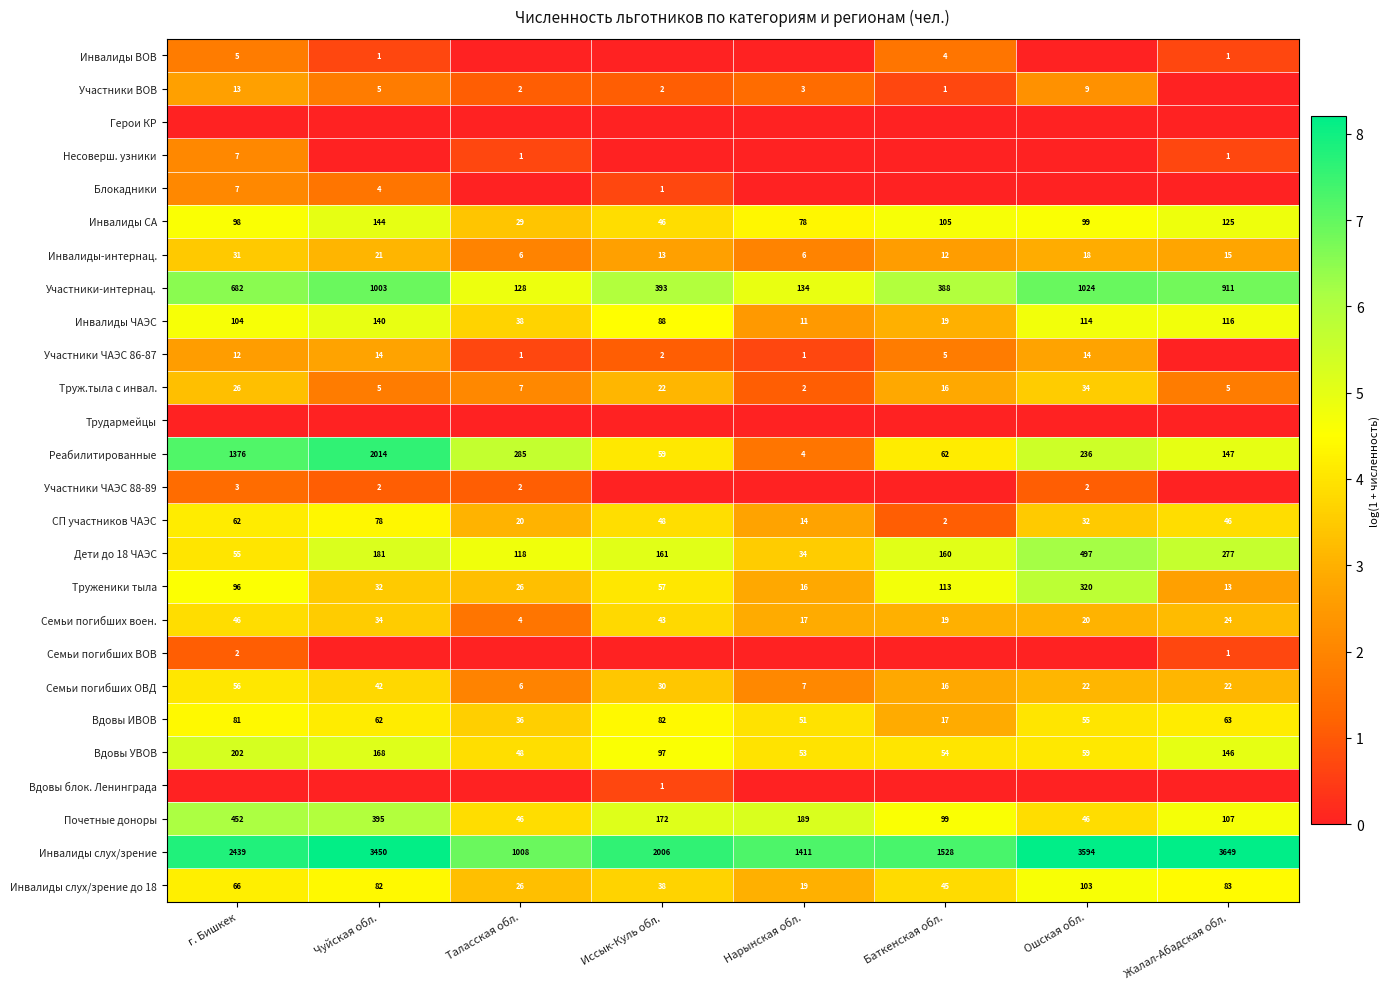

The value of Блокадники at Чуйская обл. is 6. True or false?

False